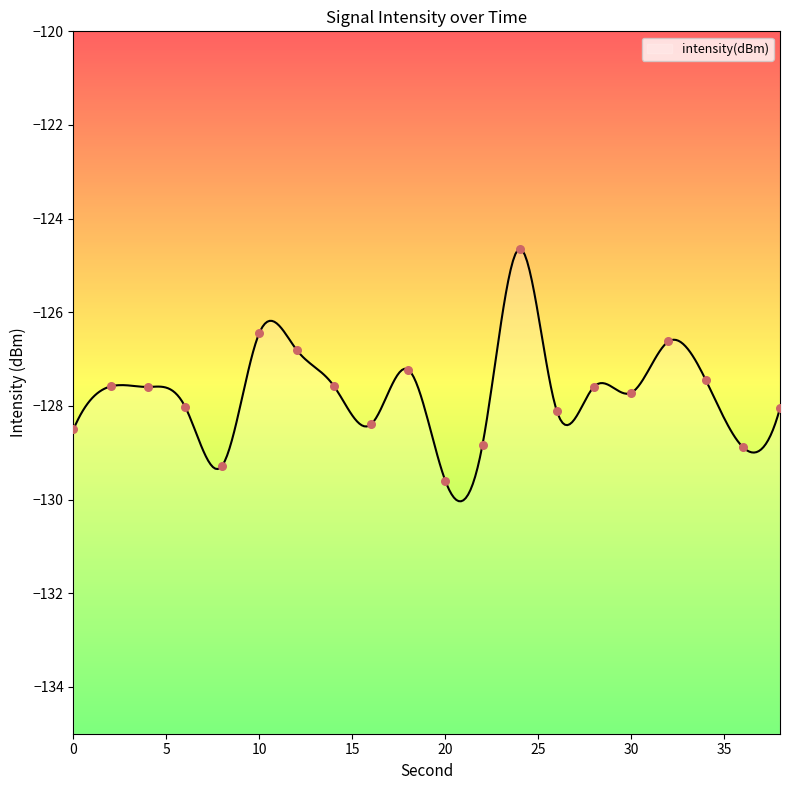

What is the change in value from 14 to 38?

-0.5